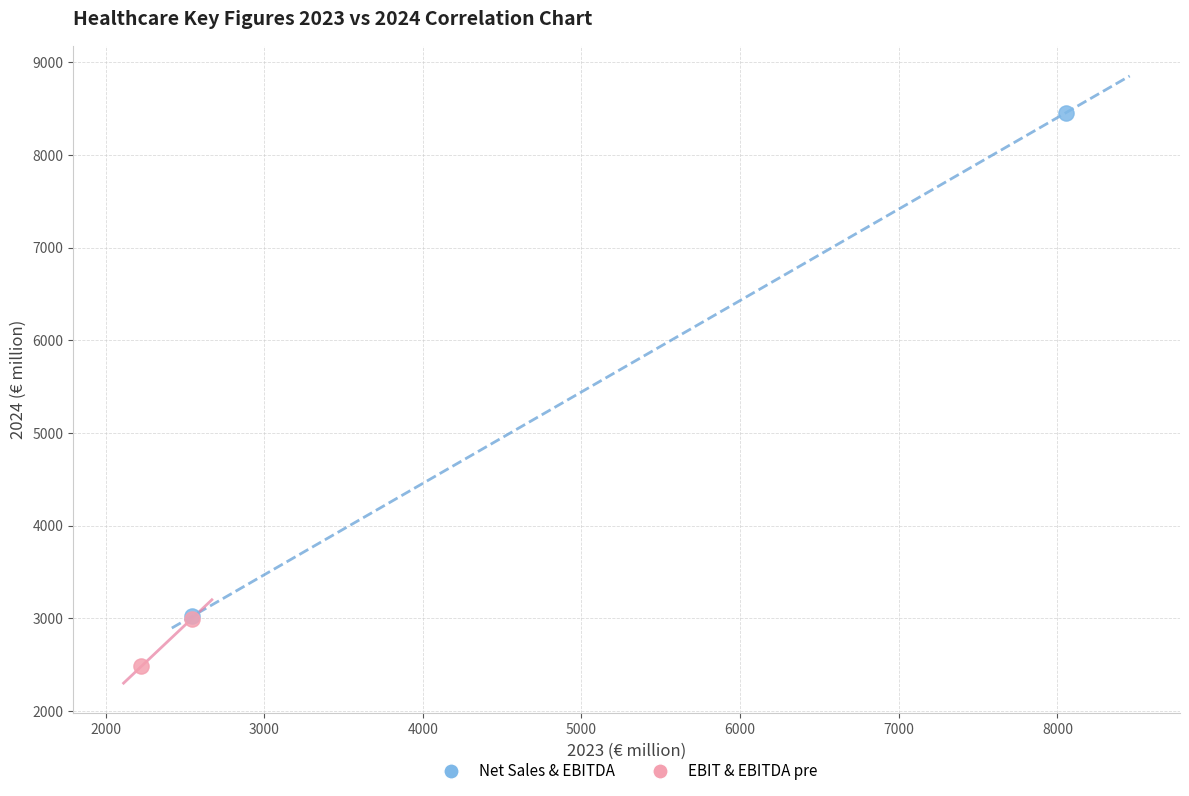

Which series has the largest Y range (max minus min)?

Net Sales & EBITDA